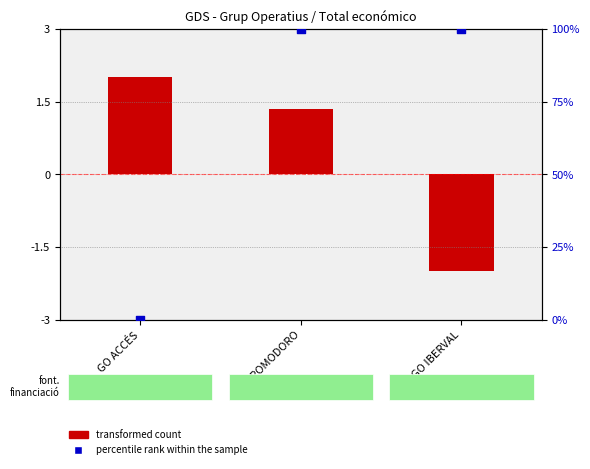

What is the total value across all series at GO ACCÉS?

2.0